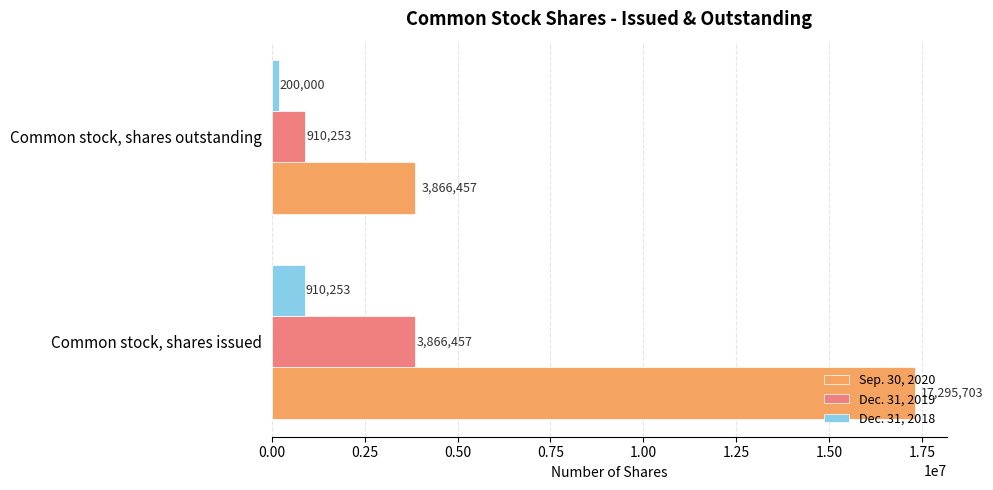

Which series has the widest spread of values?

Sep. 30, 2020